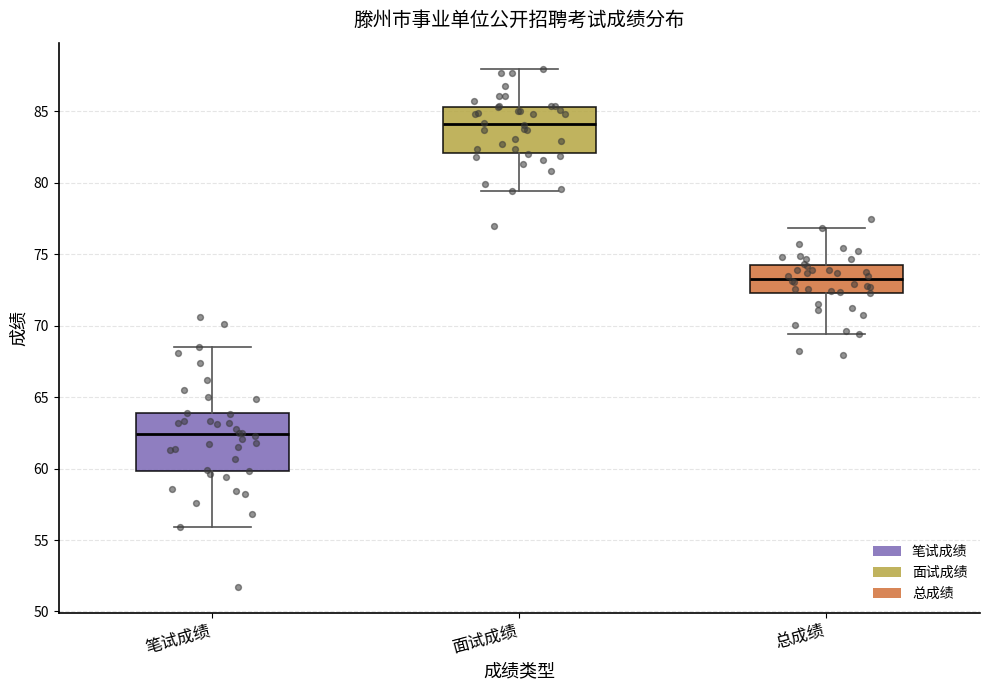

Which box is the tallest, from its lower edge to its upper edge?

笔试成绩